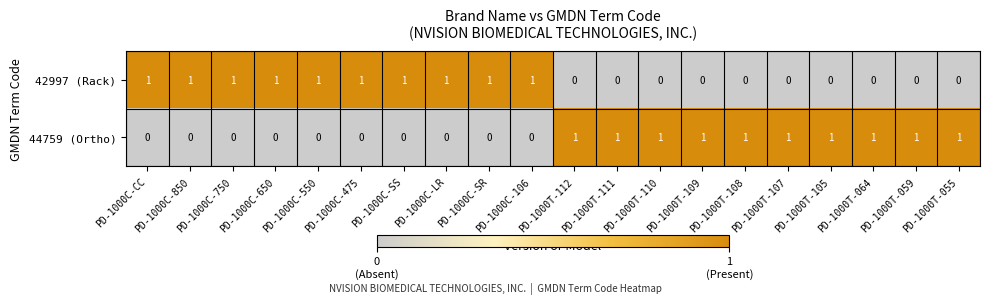

The value of 44759 (Ortho) at PD-1000C-550 is 0. True or false?

True